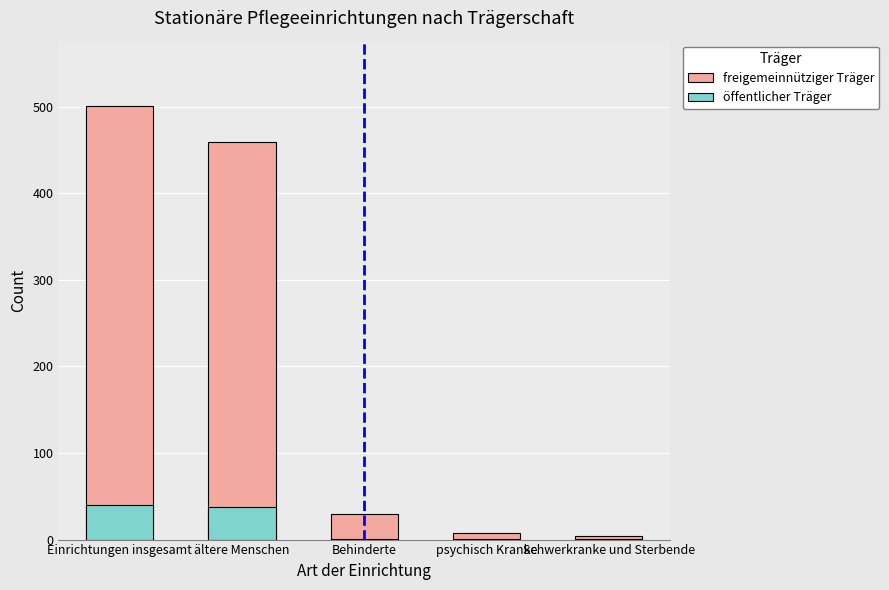

The öffentlicher Träger series shows 1 at Schwerkranke und Sterbende. True or false?

True